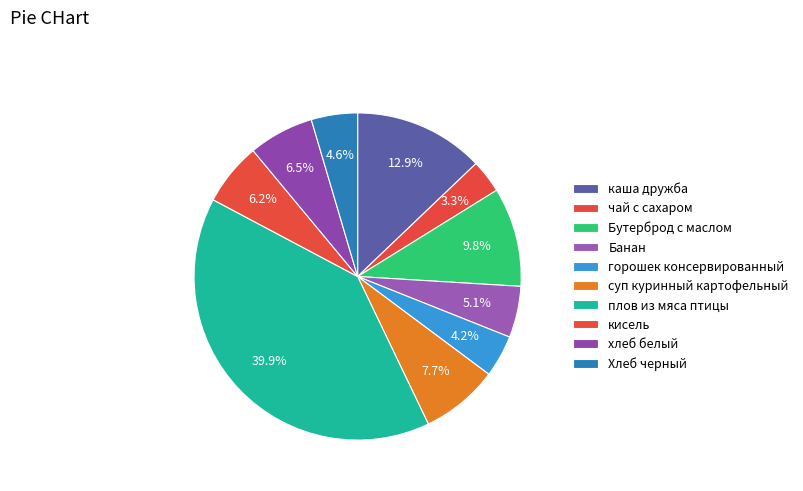

Which category has the biggest portion of the pie?

плов из мяса птицы